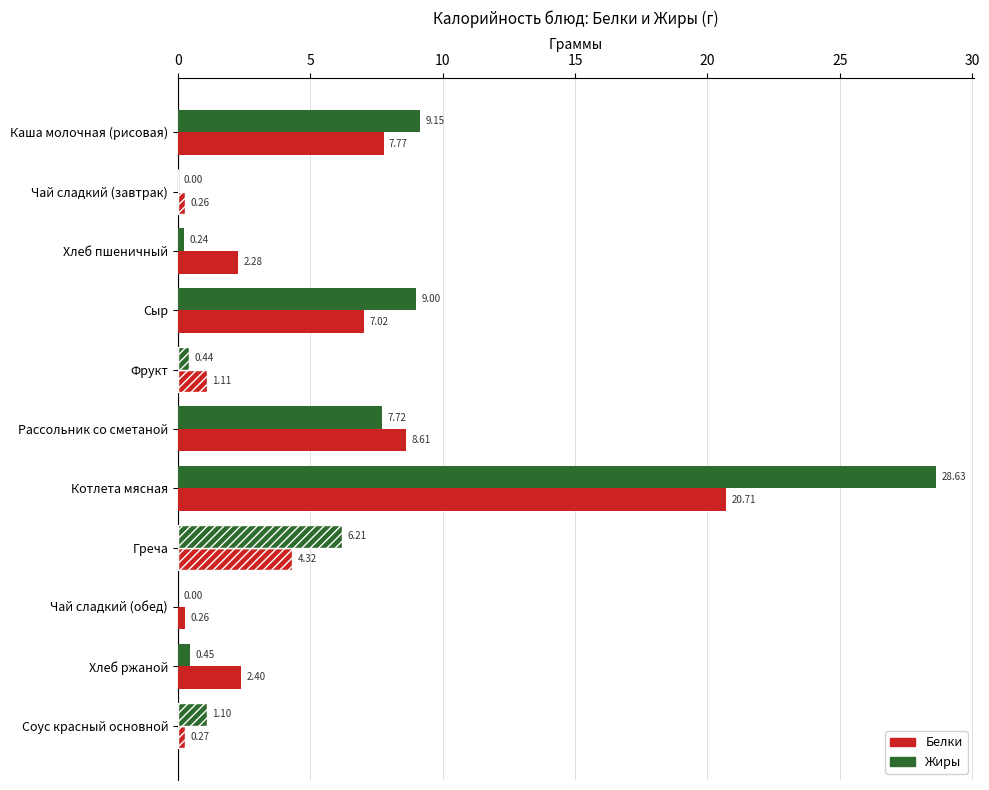

Between Сыр and Хлеб ржаной, which series saw the biggest shift?

Жиры